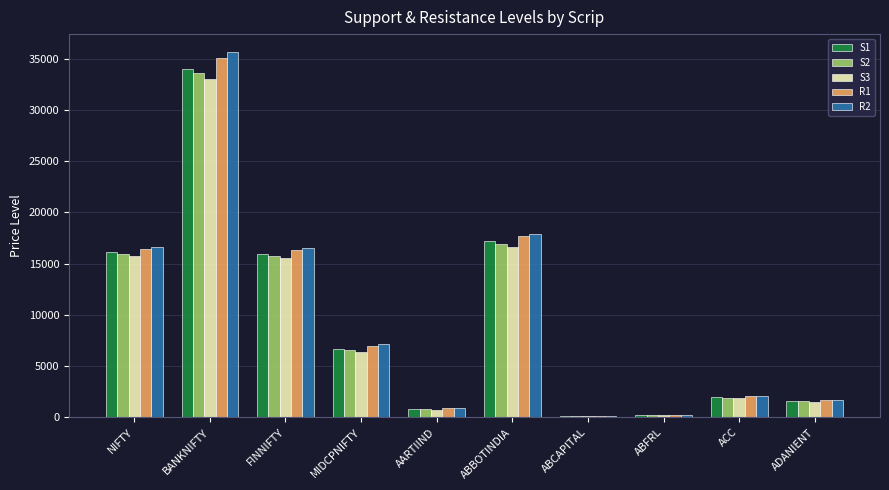

At which category is the sum across all series the highest?

BANKNIFTY